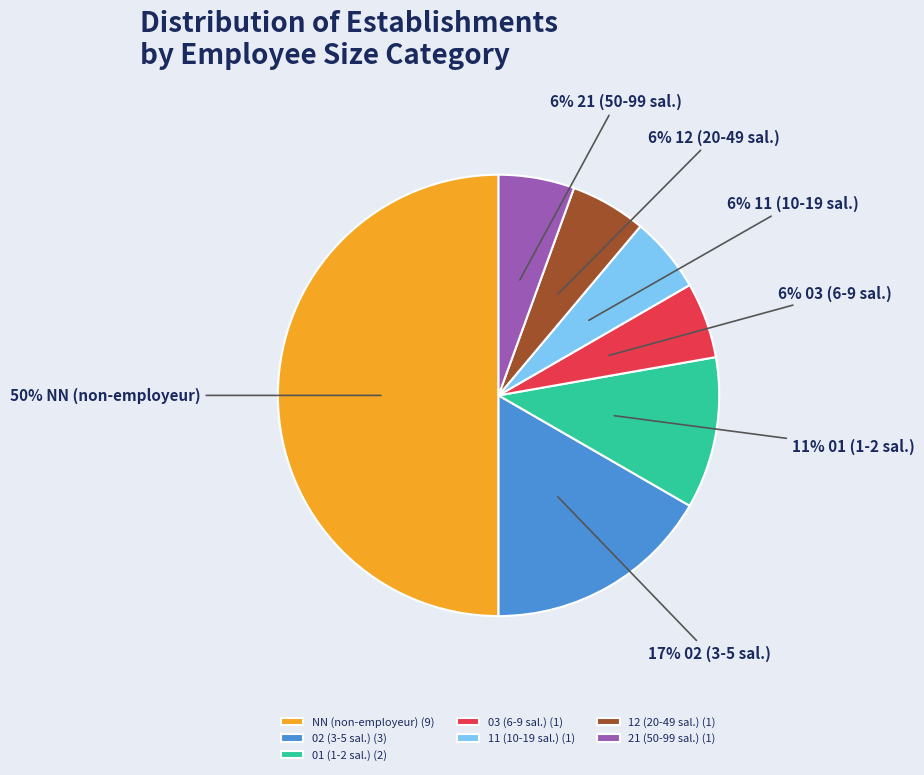

Between 02 (3-5 sal.) (3) and 12 (20-49 sal.) (1), which is larger?

02 (3-5 sal.) (3)